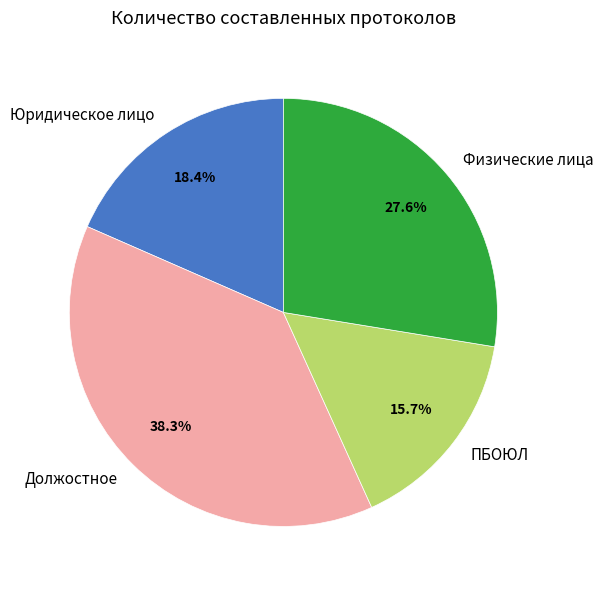

To the nearest percent, what percentage of the pie is Физические лица?

28%